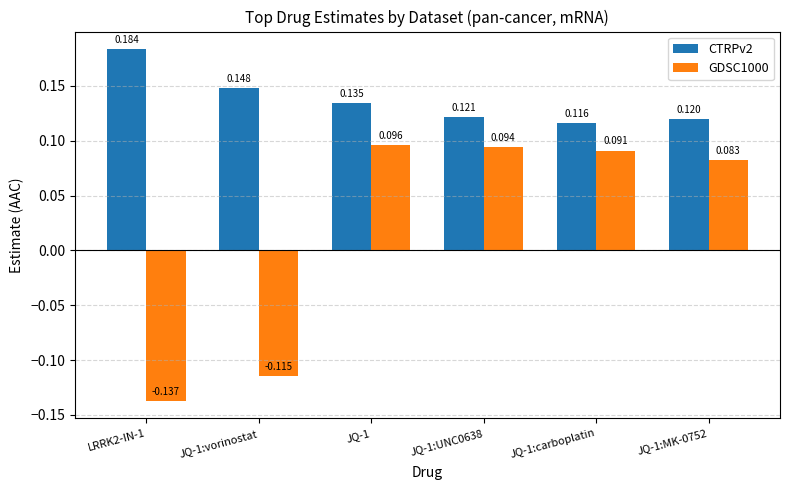

Which series changed the most between JQ-1:UNC0638 and JQ-1:carboplatin?

CTRPv2